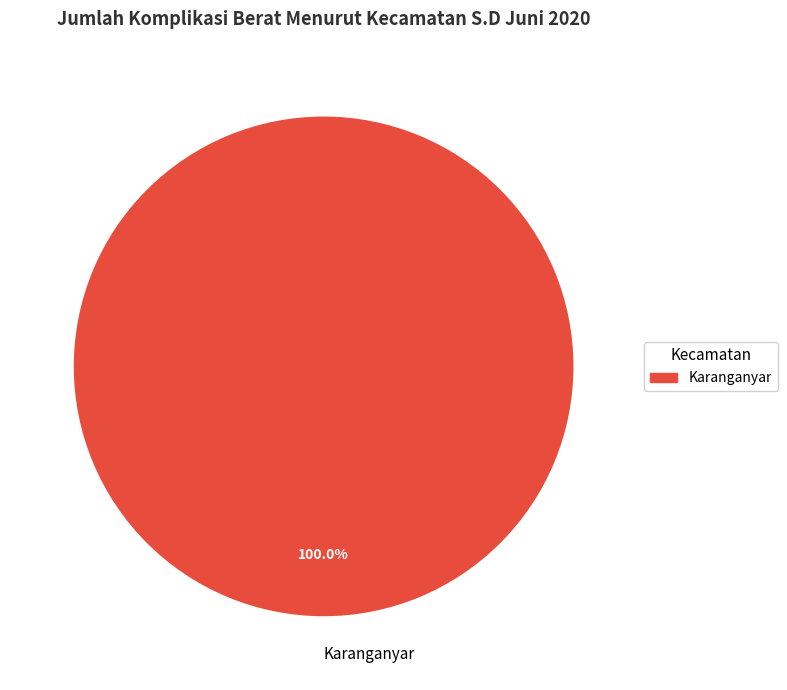

Which slice represents more than half of the pie?

Karanganyar